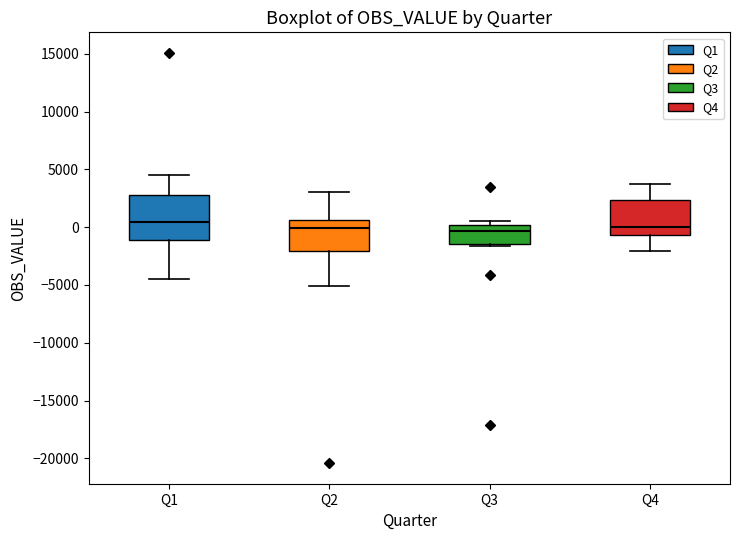

Where is the upper edge of the box for Q4 on the y-axis? The values are not printed on the chart, so give them approximately, as read against the axis.

2500